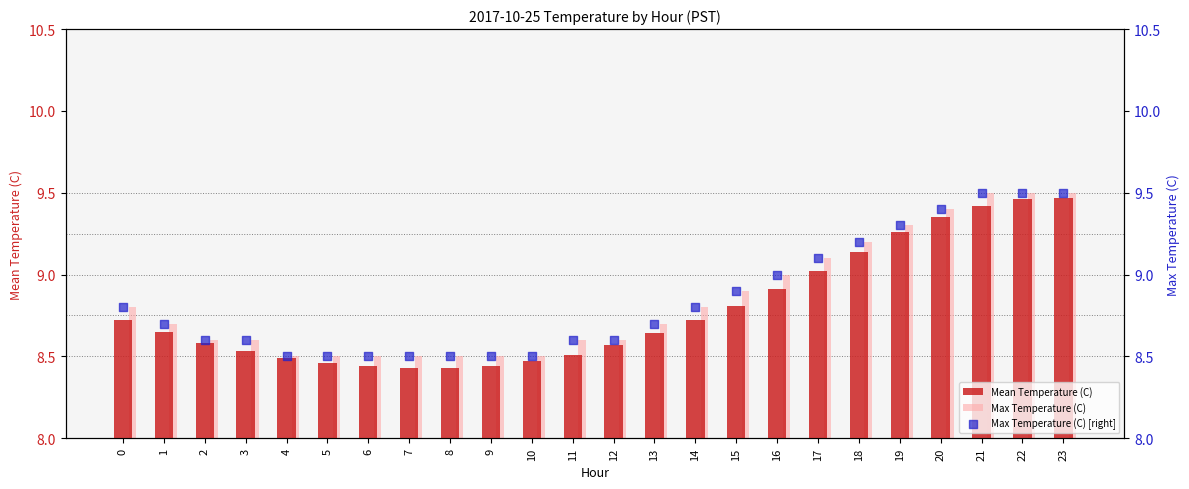

Which series reaches the maximum Y coordinate?

Max Temperature (C)